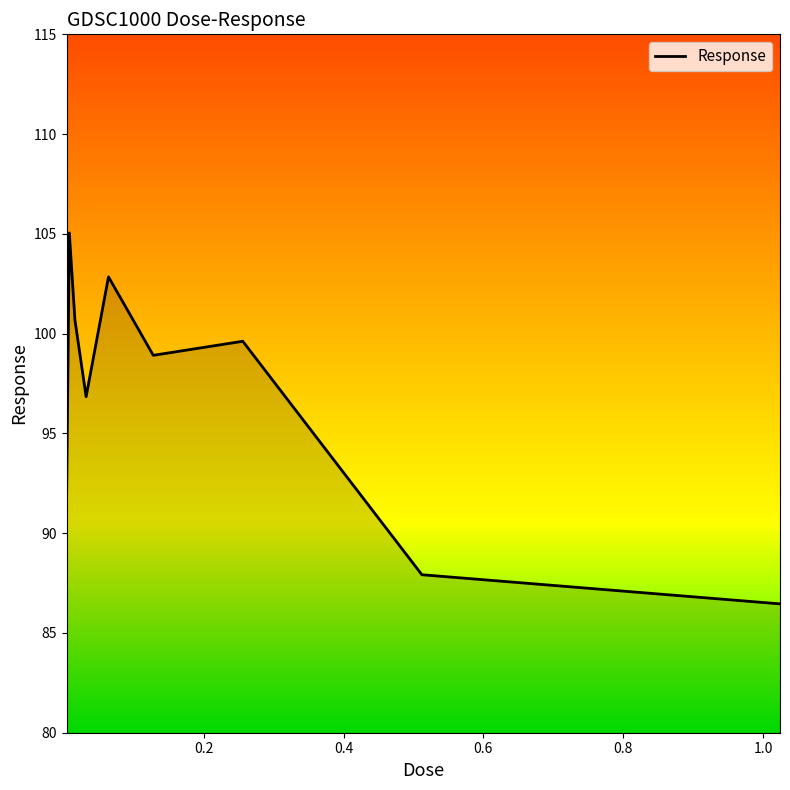

What is the greatest value displayed?

105.0